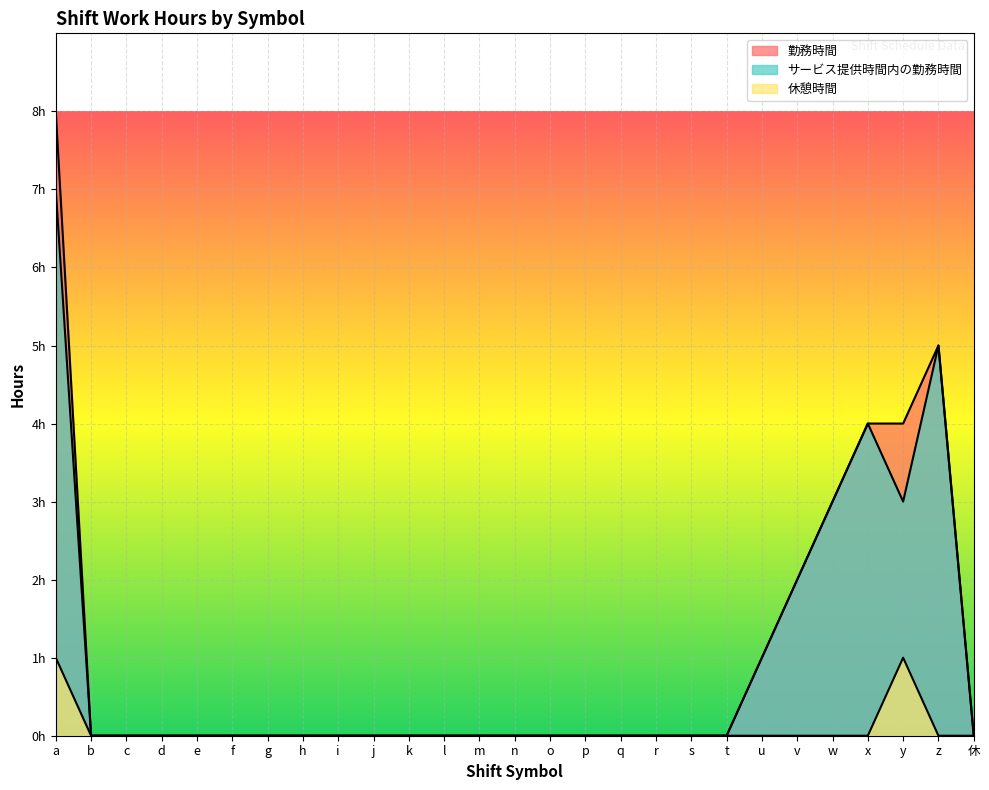

Rank the categories by 勤務時間 value from highest to lowest.

a, z, x, y, w, v, u, b, c, d, e, f, g, h, i, j, k, l, m, n, o, p, q, r, s, t, 休